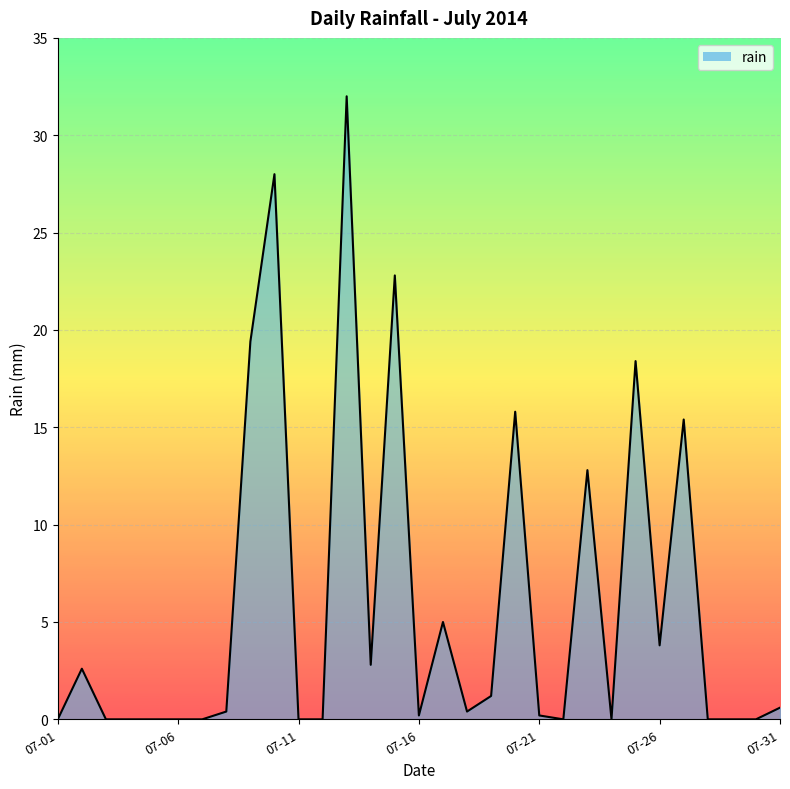

What is the difference between the maximum and minimum values?

32.0